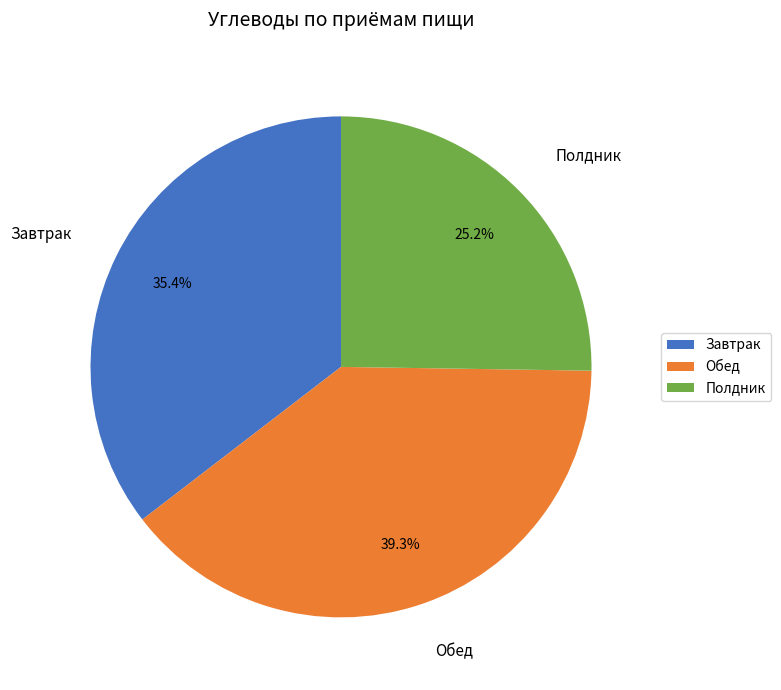

What portion of the pie excludes Полдник?

74.8%